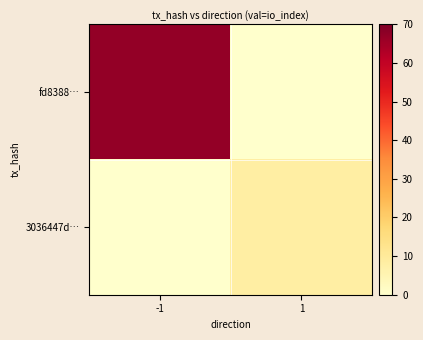

List the series in order of their overall mean, highest first.

fd8388…, 3036447d…